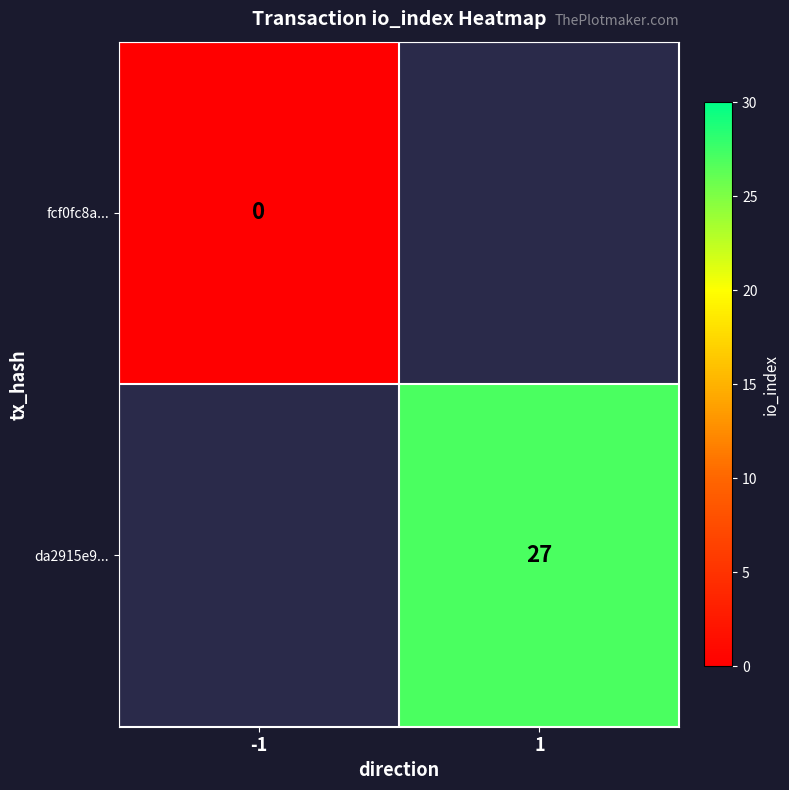

The value of da2915e9... at 1 is 27. True or false?

True